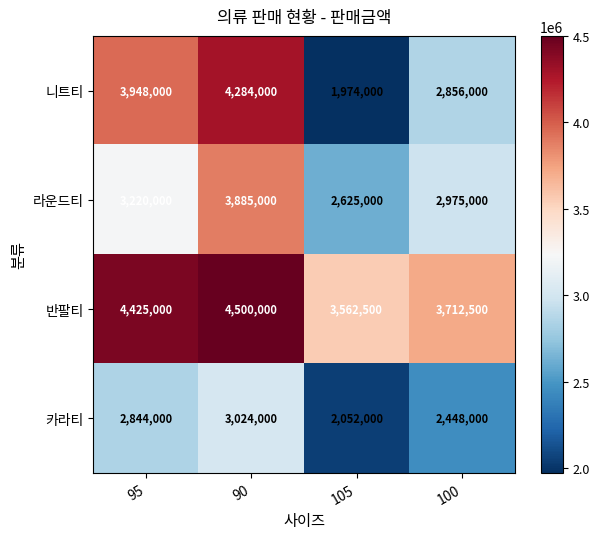

What is the difference between the highest and lowest values at 100?

1264500